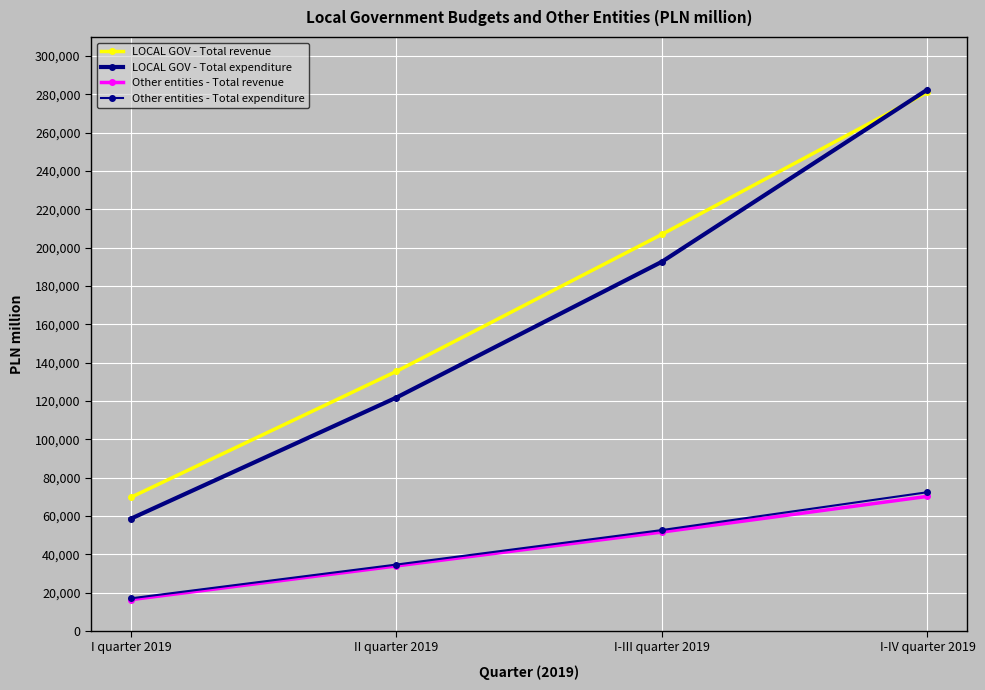

How many distinct data groups are displayed?

4